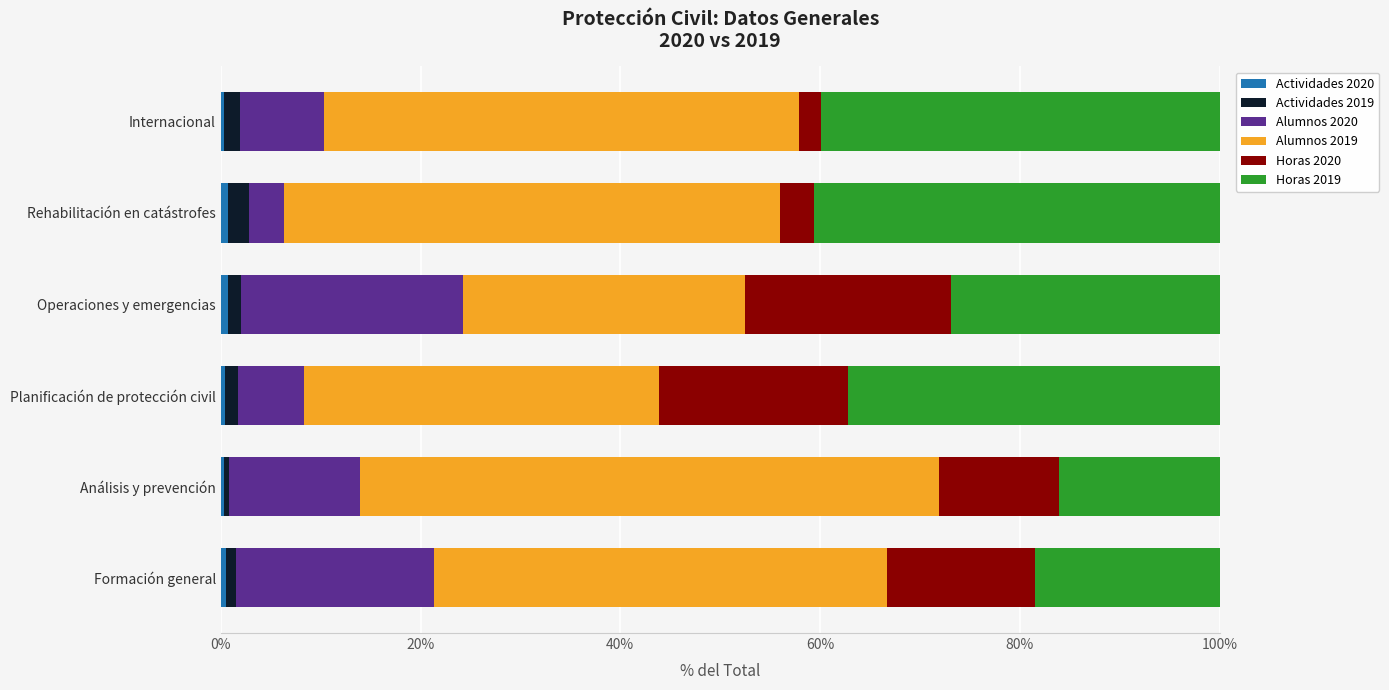

Reading left to right, what are all the values shown in this chart?

Actividades 2020: 0.5	0.4	0.4	0.8	0.7	0.3
Actividades 2019: 1.0	0.5	1.3	1.3	2.1	1.6
Alumnos 2020: 19.8	13.1	6.6	22.2	3.5	8.5
Alumnos 2019: 45.4	58.0	35.5	28.3	49.7	47.5
Horas 2020: 14.8	12.0	18.9	20.6	3.5	2.2
Horas 2019: 18.5	16.1	37.2	26.9	40.6	39.9